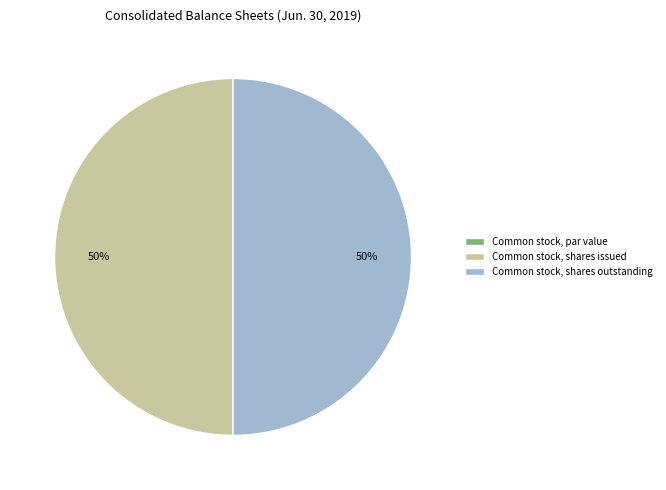

What percentage is the Common stock, shares outstanding slice, to the nearest percent?

50%